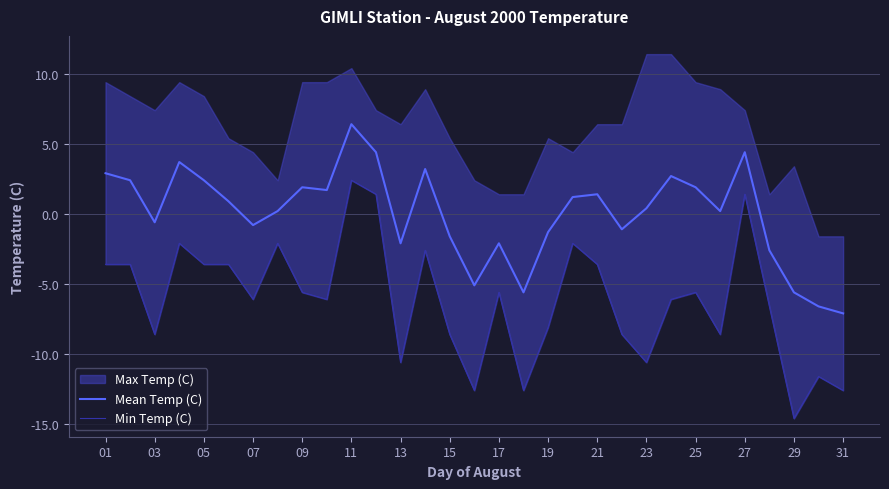

True or false: Mean Temp (C) has a value of 1.4 at 21.

True